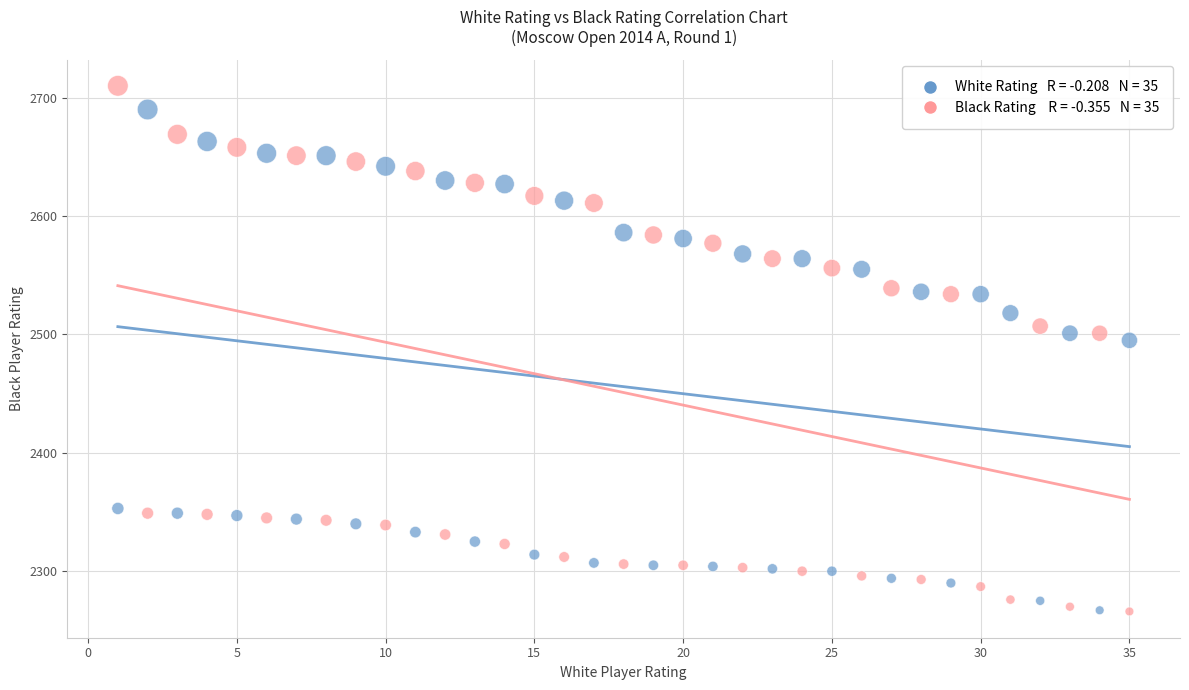

Across all series, what Y value is closest to 2488?

2495